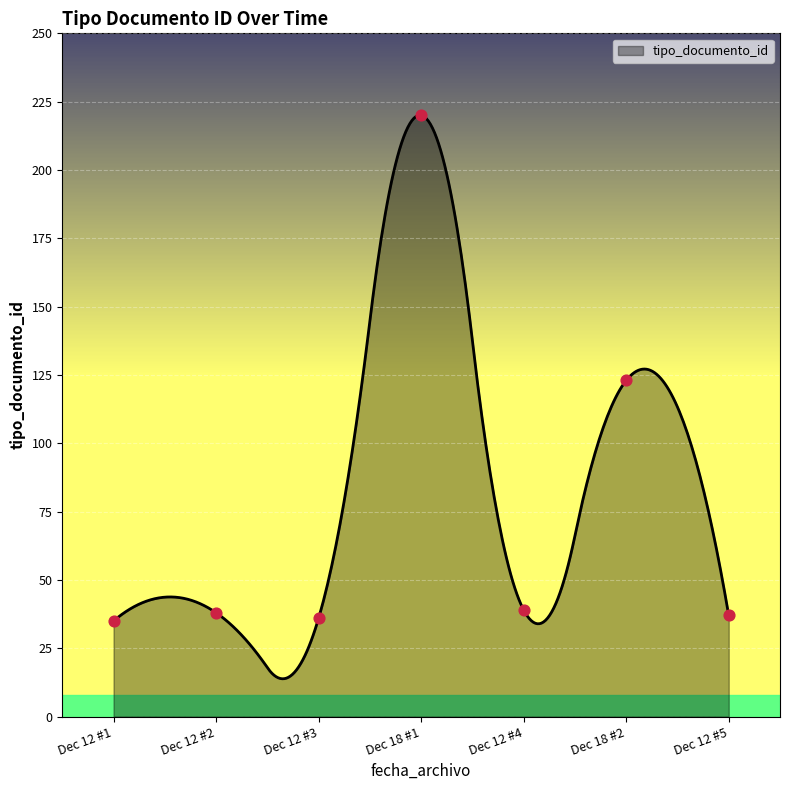

What is the lowest value of the tipo_documento_id series?

13.8